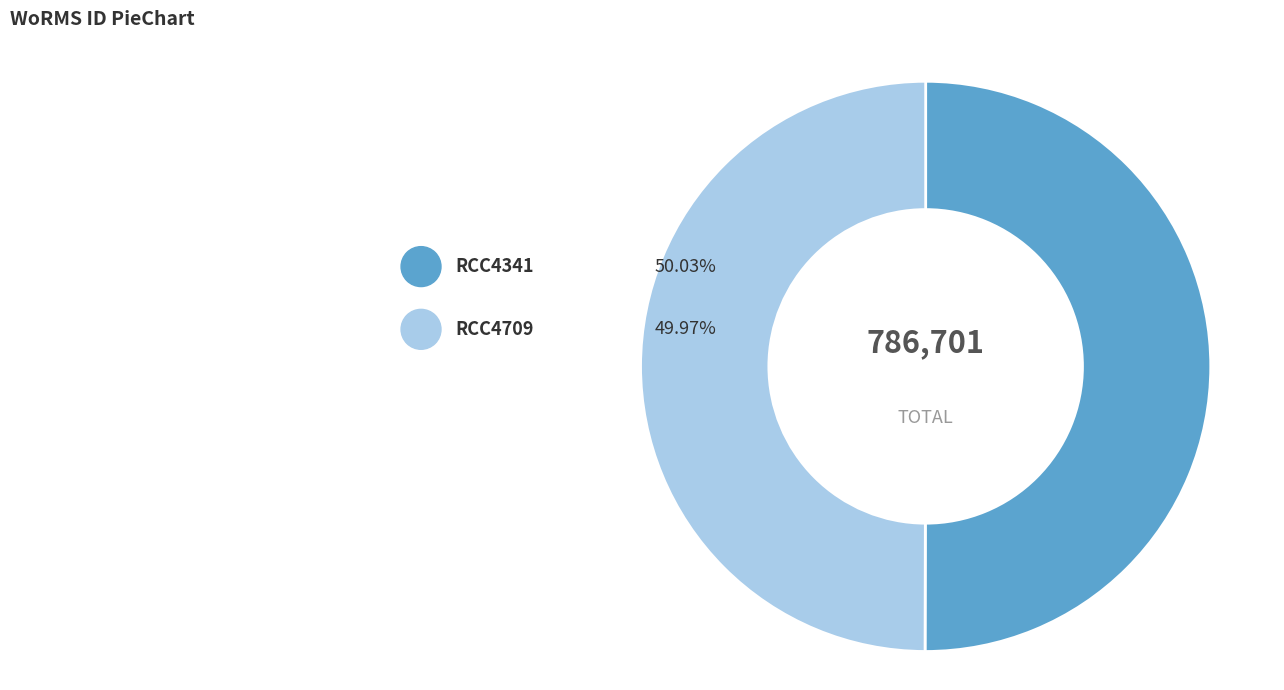

Is there any slice that represents more than half of the pie?

Yes